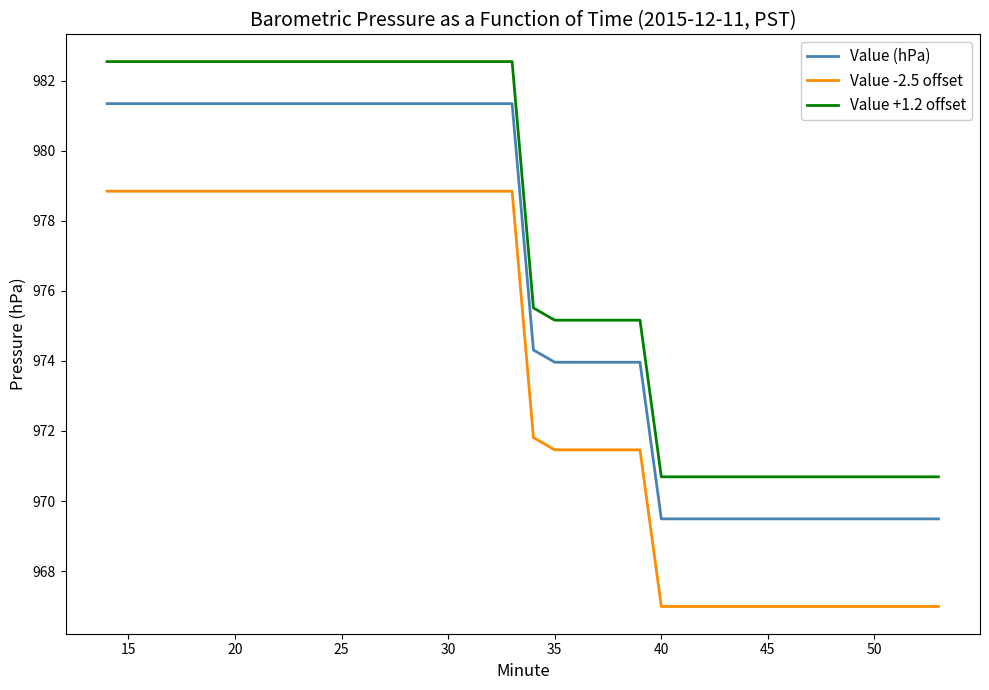

Rank the series by their average value, from lowest to highest.

Value -2.5 offset, Value (hPa), Value +1.2 offset